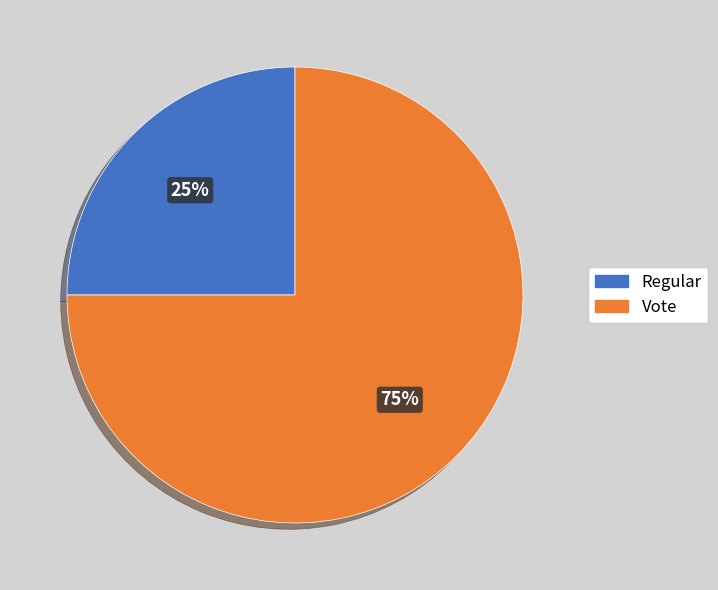

Does Regular represent more than half of the total?

No